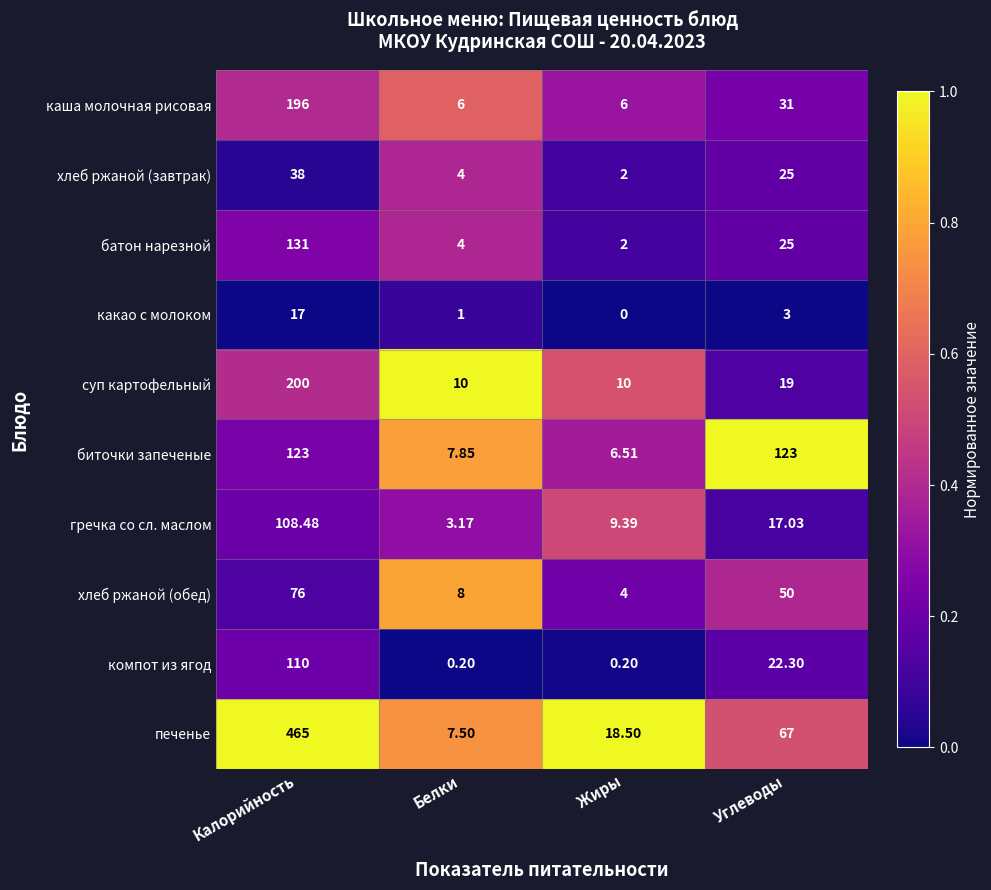

List the series in order of their peak value, highest first.

печенье, суп картофельный, каша молочная рисовая, батон нарезной, биточки запеченые, компот из ягод, гречка со сл. маслом, хлеб ржаной (обед), хлеб ржаной (завтрак), какао с молоком